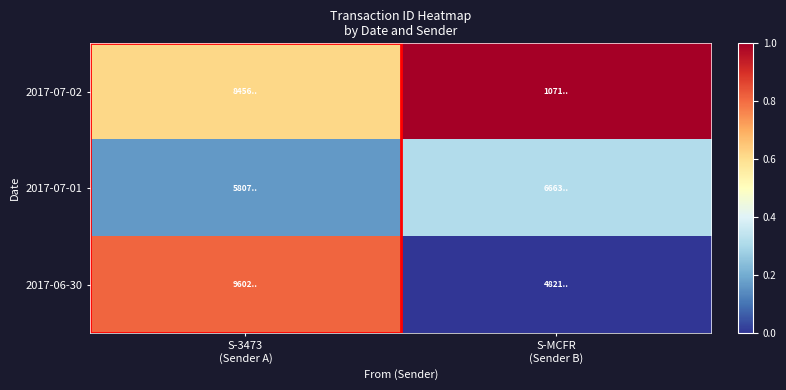

List the series in order of their overall mean, highest first.

2017-07-02, 2017-06-30, 2017-07-01